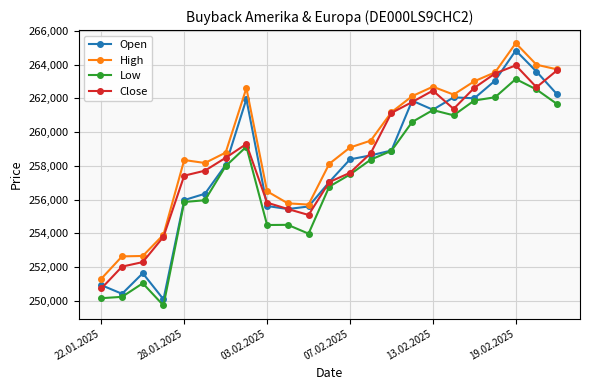

What is the smallest value displayed?

249714